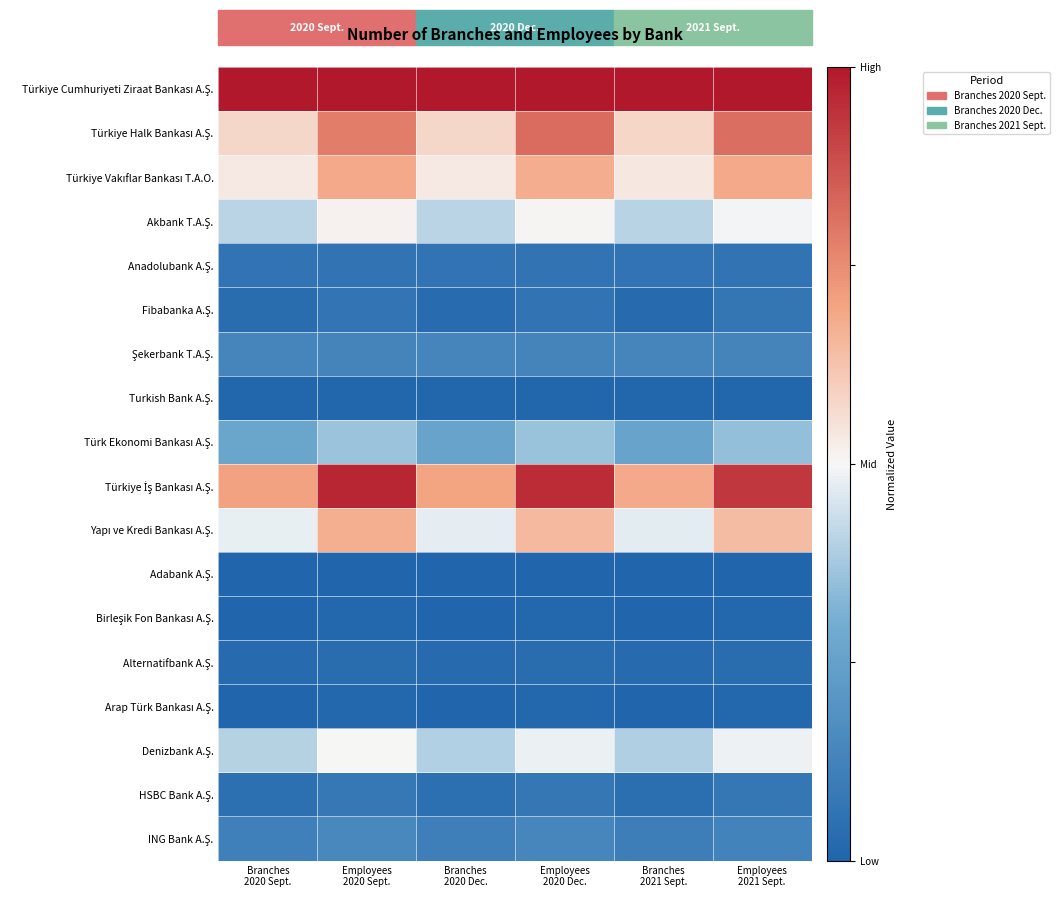

Which series has the widest spread of values?

Türkiye İş Bankası A.Ş.